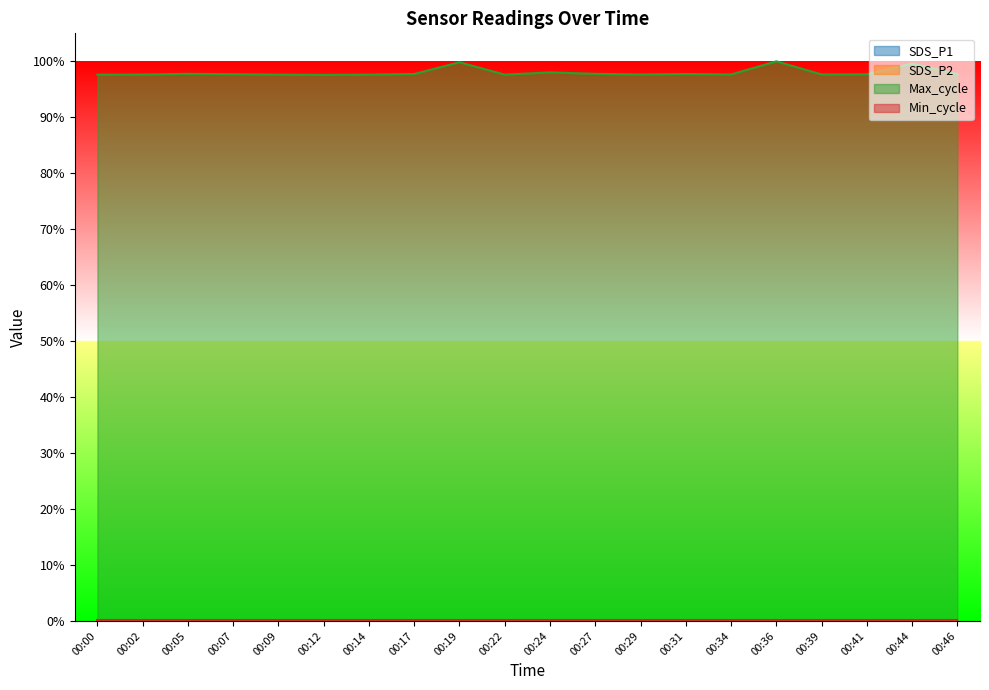

Which series has the widest spread of values?

Max_cycle